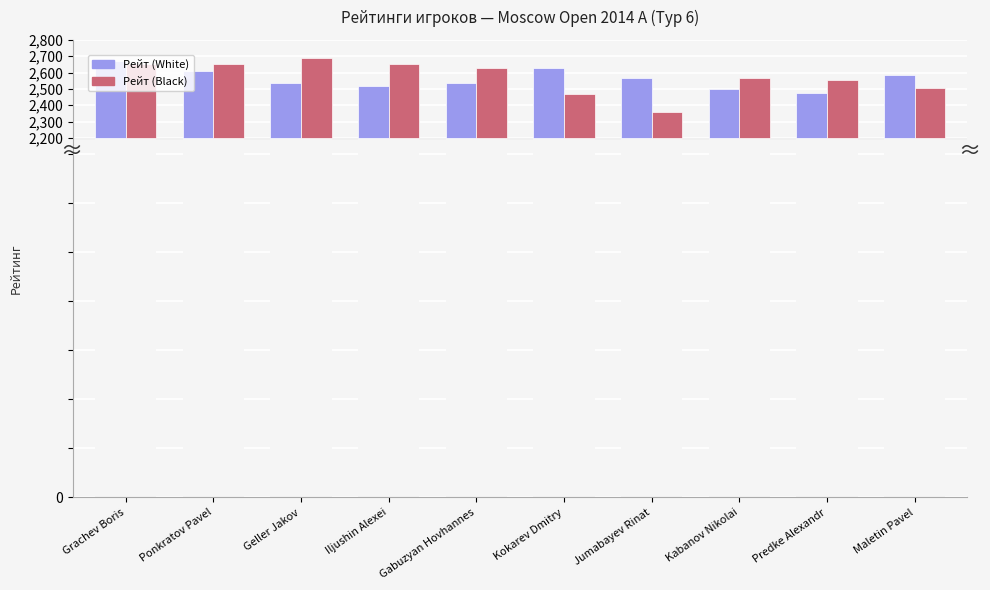

What is the label of the 1st bar from the right?

Maletin Pavel